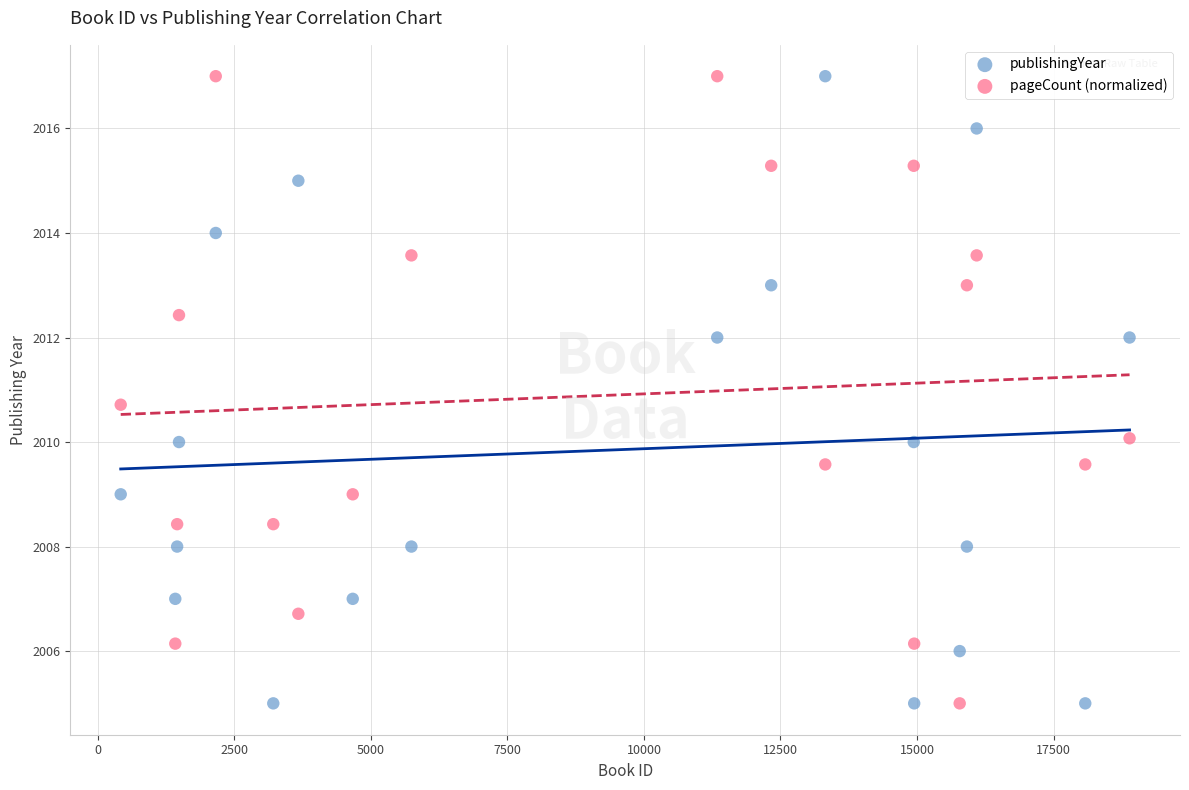

What is the X range (max minus min) for the scatter plot?

18470.0